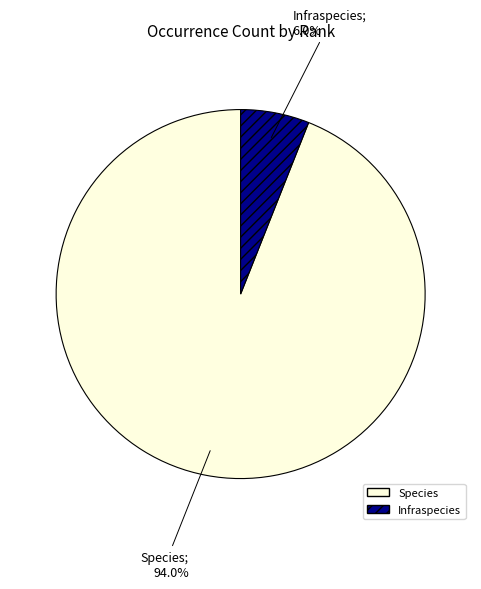

Is there any slice that represents more than half of the pie?

Yes